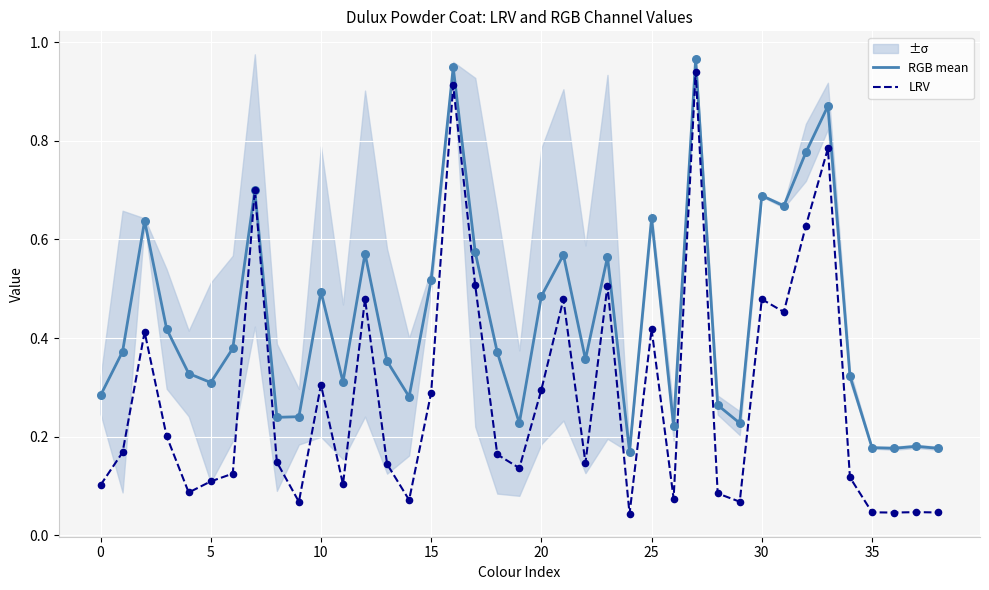

What is the total value across all series at 11?

0.4